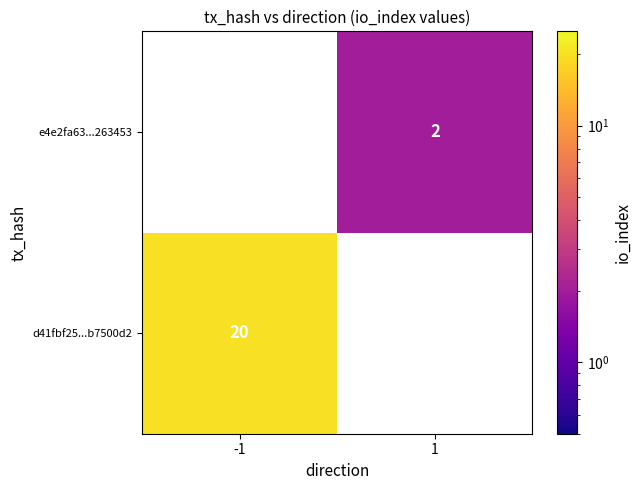

What is the smallest value displayed?

2.0